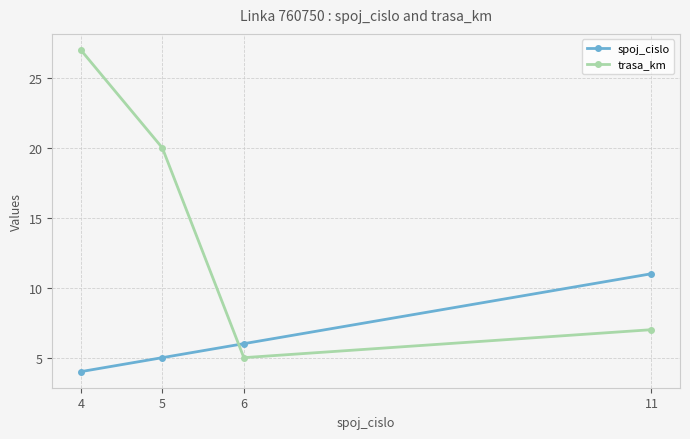

True or false: trasa_km has a value of 7 at 11.

True